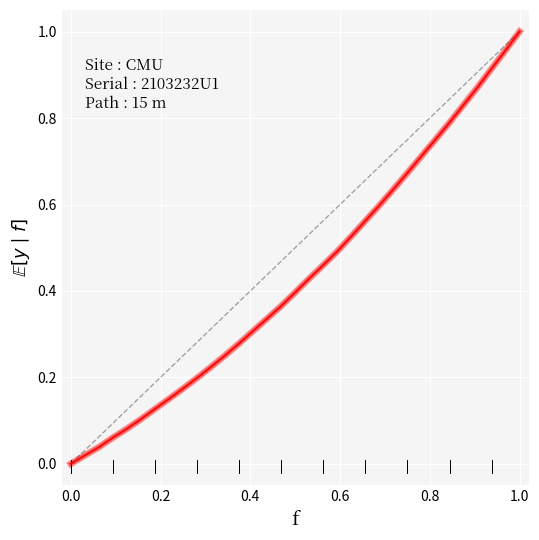

What is the sum of all values?

14.3